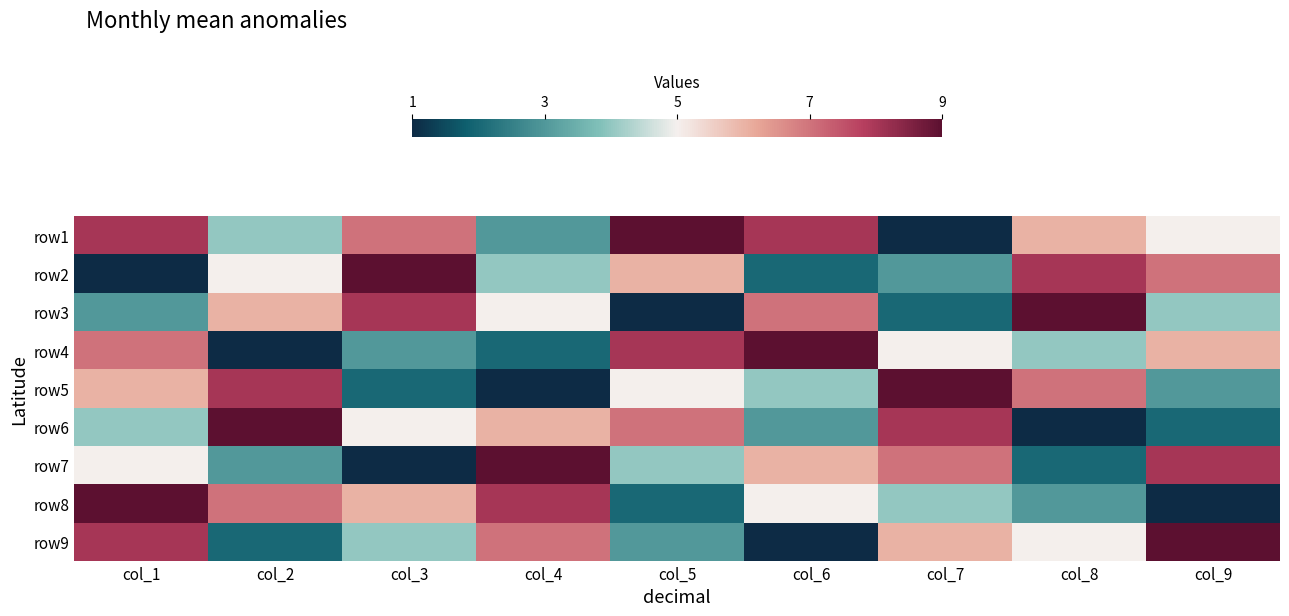

Reading right to left, list all the values displayed in this chart.

row1: col_9=5	col_8=6	col_7=1	col_6=8	col_5=9	col_4=3	col_3=7	col_2=4	col_1=8
row2: col_9=7	col_8=8	col_7=3	col_6=2	col_5=6	col_4=4	col_3=9	col_2=5	col_1=1
row3: col_9=4	col_8=9	col_7=2	col_6=7	col_5=1	col_4=5	col_3=8	col_2=6	col_1=3
row4: col_9=6	col_8=4	col_7=5	col_6=9	col_5=8	col_4=2	col_3=3	col_2=1	col_1=7
row5: col_9=3	col_8=7	col_7=9	col_6=4	col_5=5	col_4=1	col_3=2	col_2=8	col_1=6
row6: col_9=2	col_8=1	col_7=8	col_6=3	col_5=7	col_4=6	col_3=5	col_2=9	col_1=4
row7: col_9=8	col_8=2	col_7=7	col_6=6	col_5=4	col_4=9	col_3=1	col_2=3	col_1=5
row8: col_9=1	col_8=3	col_7=4	col_6=5	col_5=2	col_4=8	col_3=6	col_2=7	col_1=9
row9: col_9=9	col_8=5	col_7=6	col_6=1	col_5=3	col_4=7	col_3=4	col_2=2	col_1=8